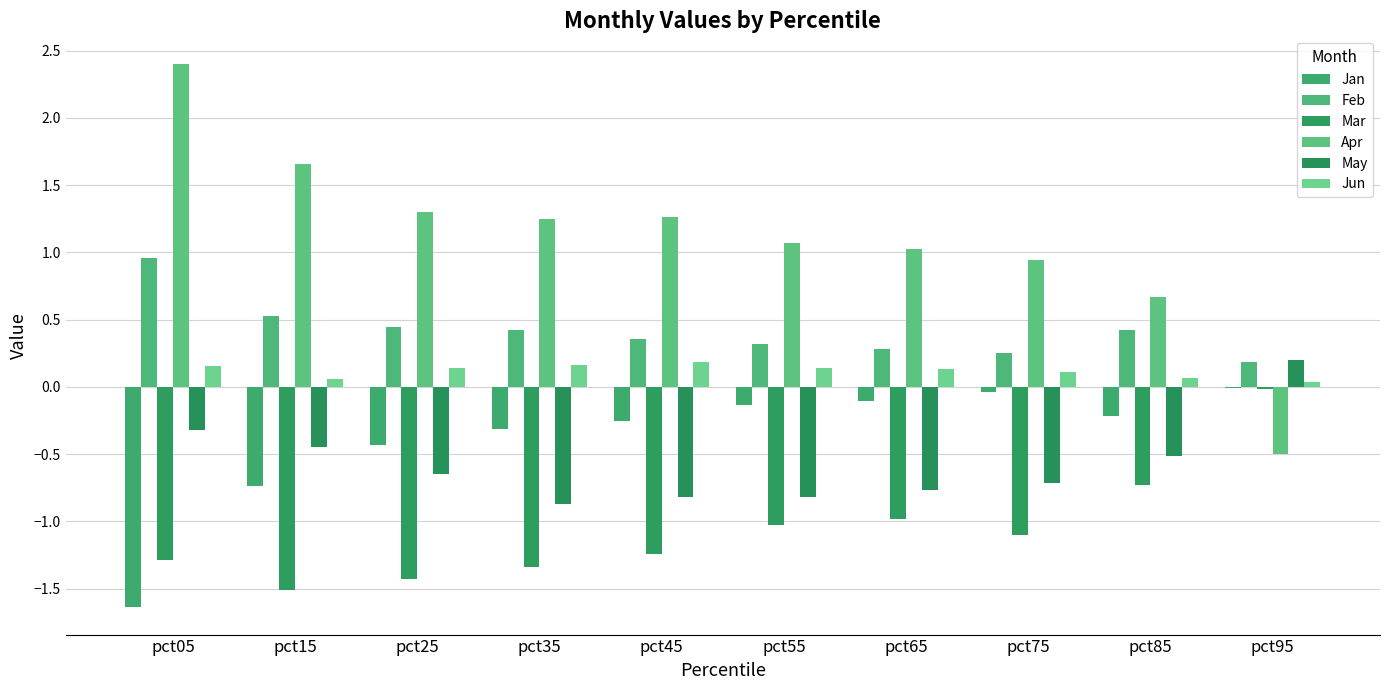

Does the chart contain stacked bars?

No